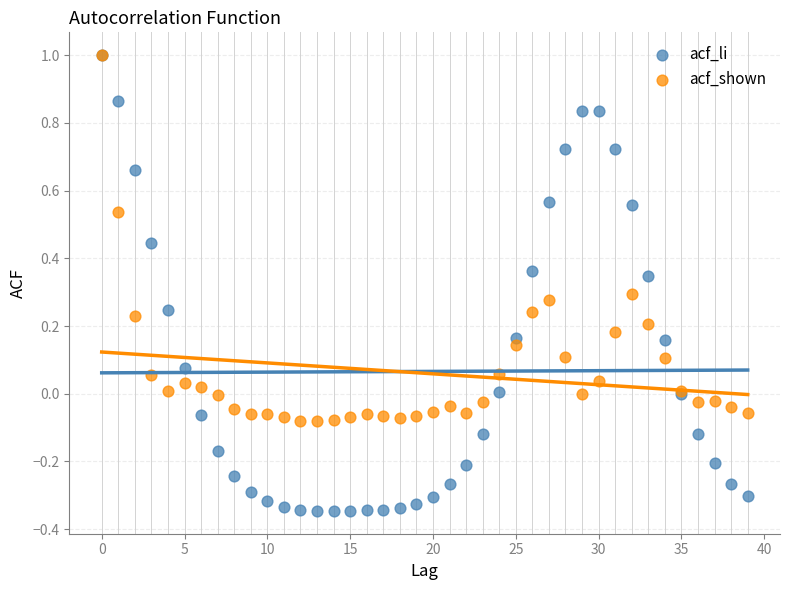

Which series contains the lowest Y value?

acf_li